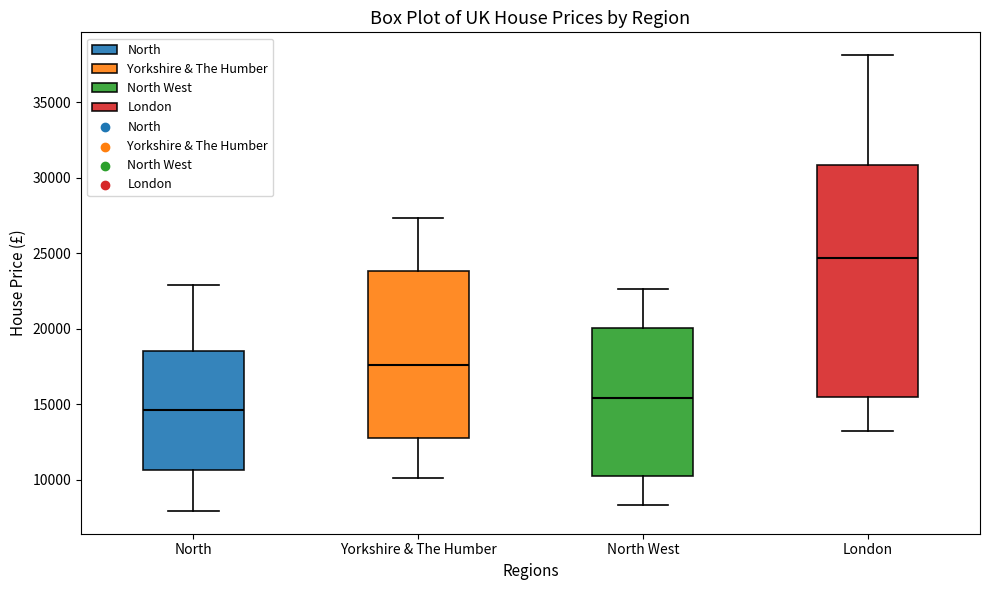

Comparing the boxes themselves (not the whiskers), which one is the tallest?

London